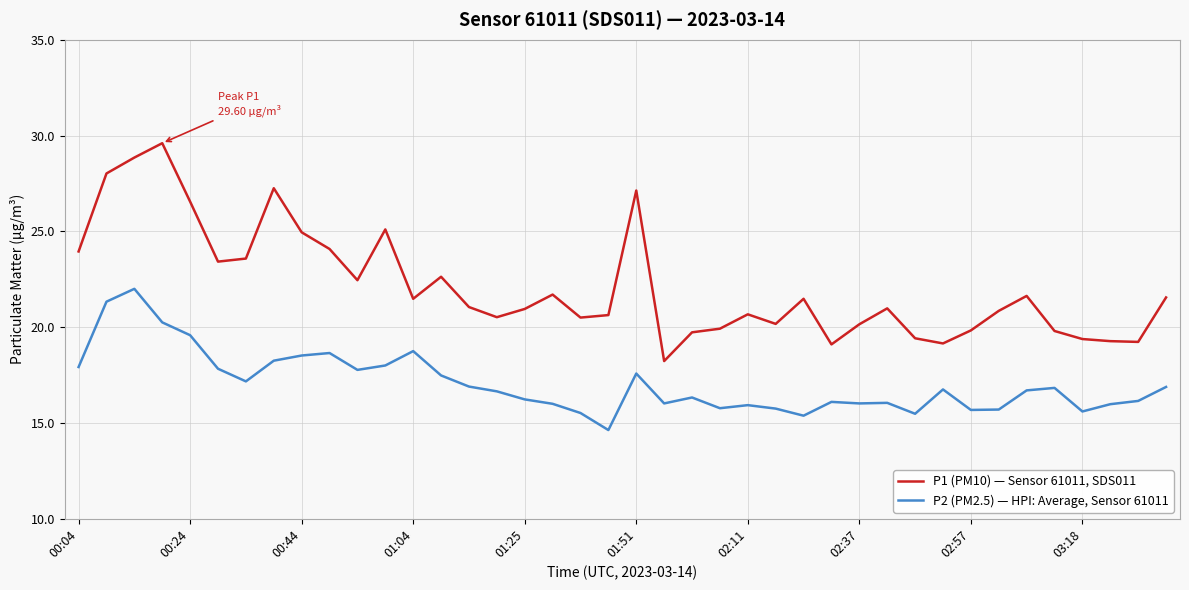

Which series has the widest spread of values?

P1 (PM10) — Sensor 61011, SDS011